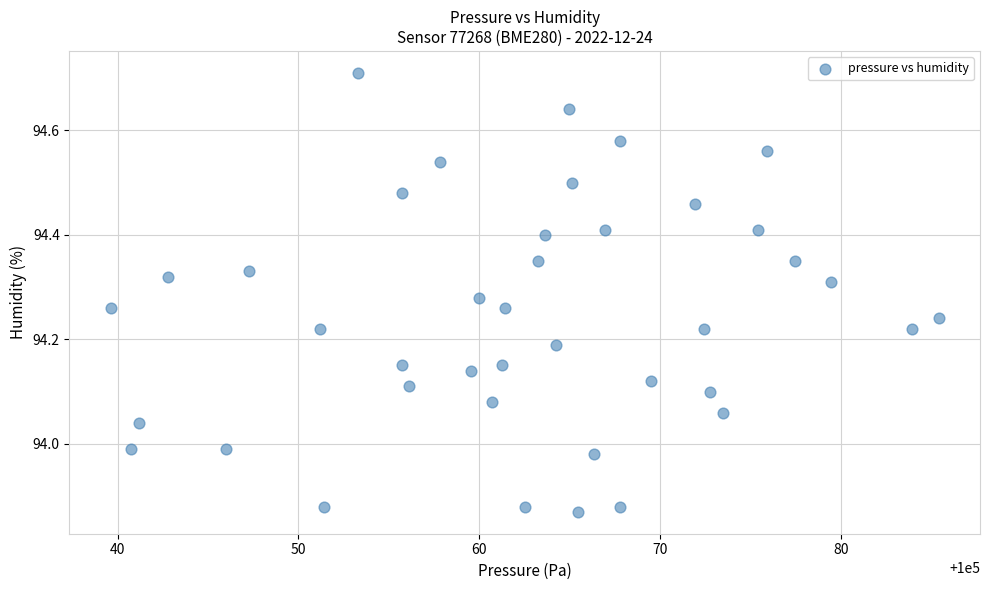

What is the range of X values (max minus min)?

45.8